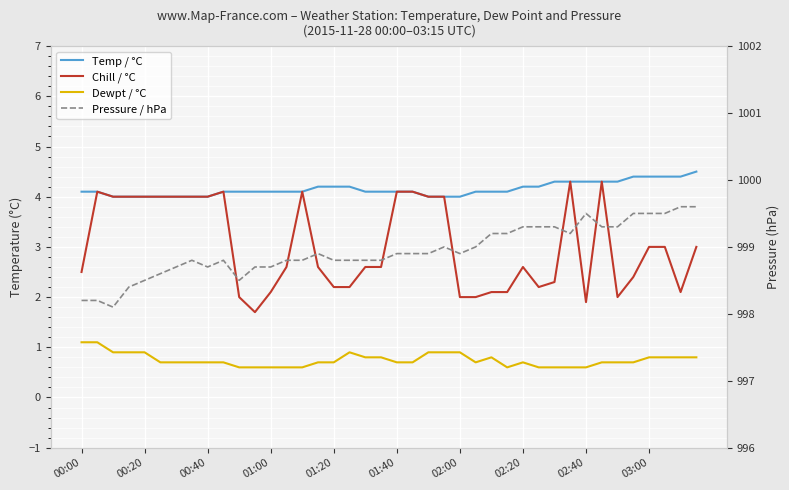

At how many categories does at least one series exceed 5?

40